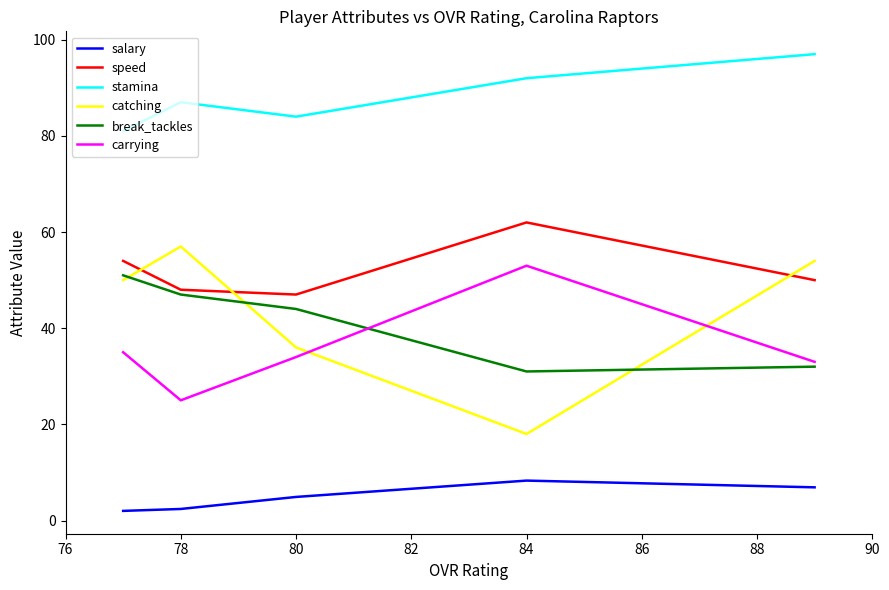

What is the average value of the break_tackles series?

41.0